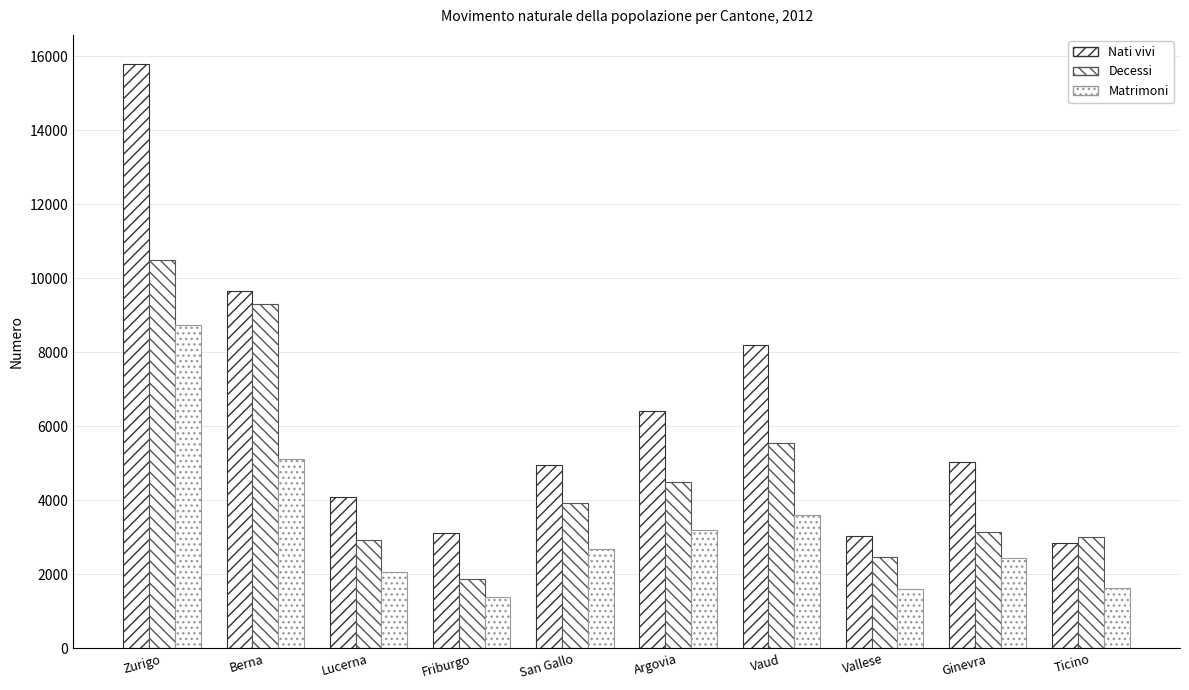

What is the difference between the highest and lowest values at Argovia?

3198